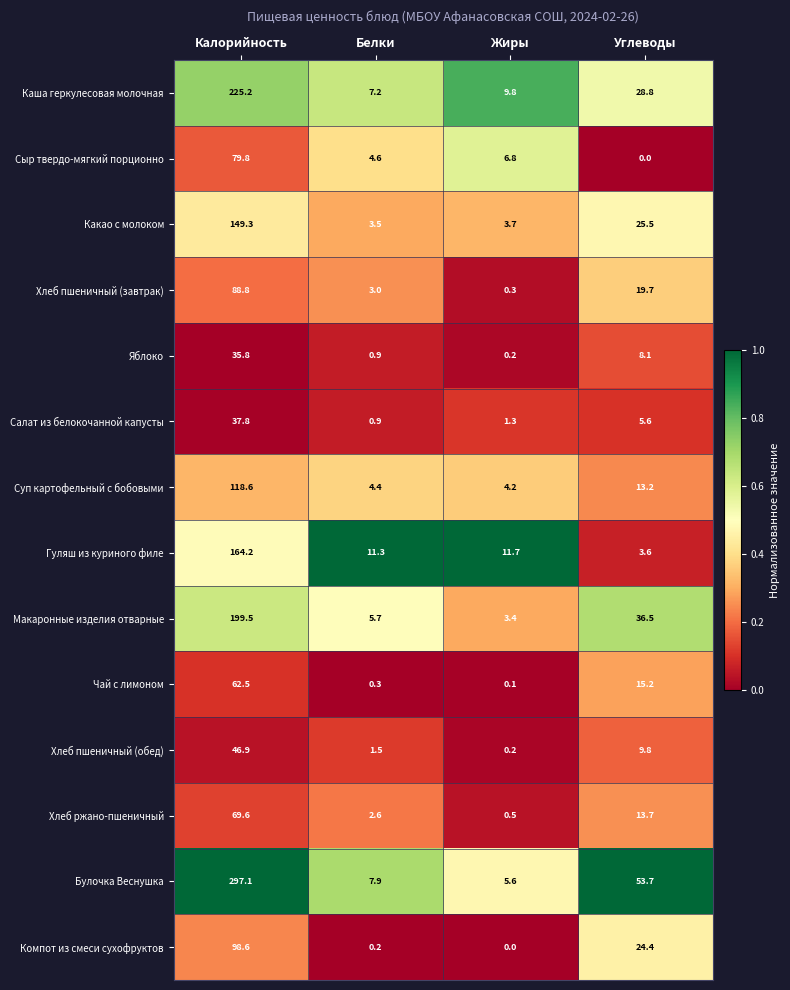

Which category has the highest value across all series?

Калорийность